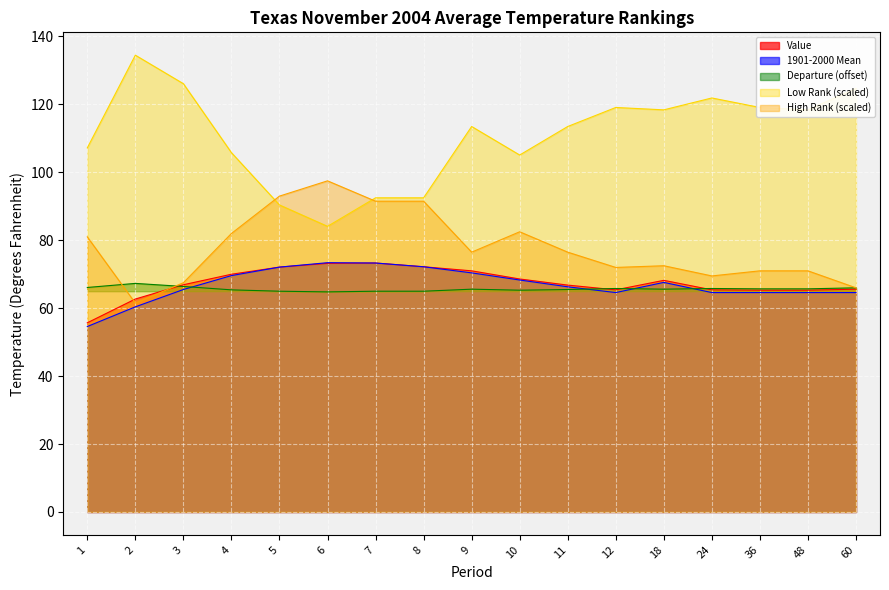

What is the difference between the second highest and minimum values in the Low Rank series?

42.0